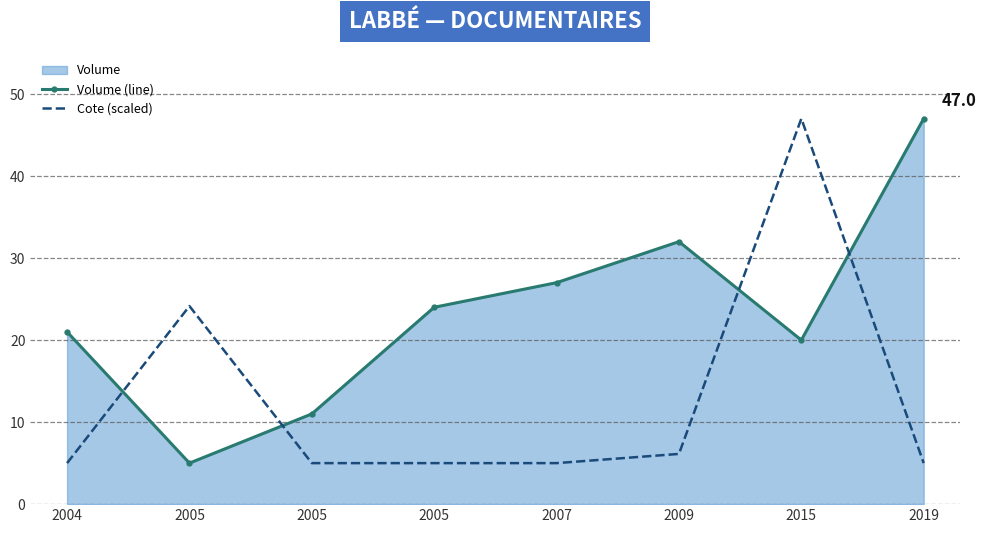

Which label corresponds to the smallest value in the chart?

2005